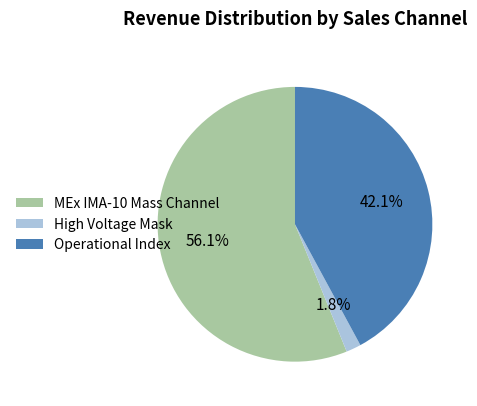

How many segments does this pie chart have?

3